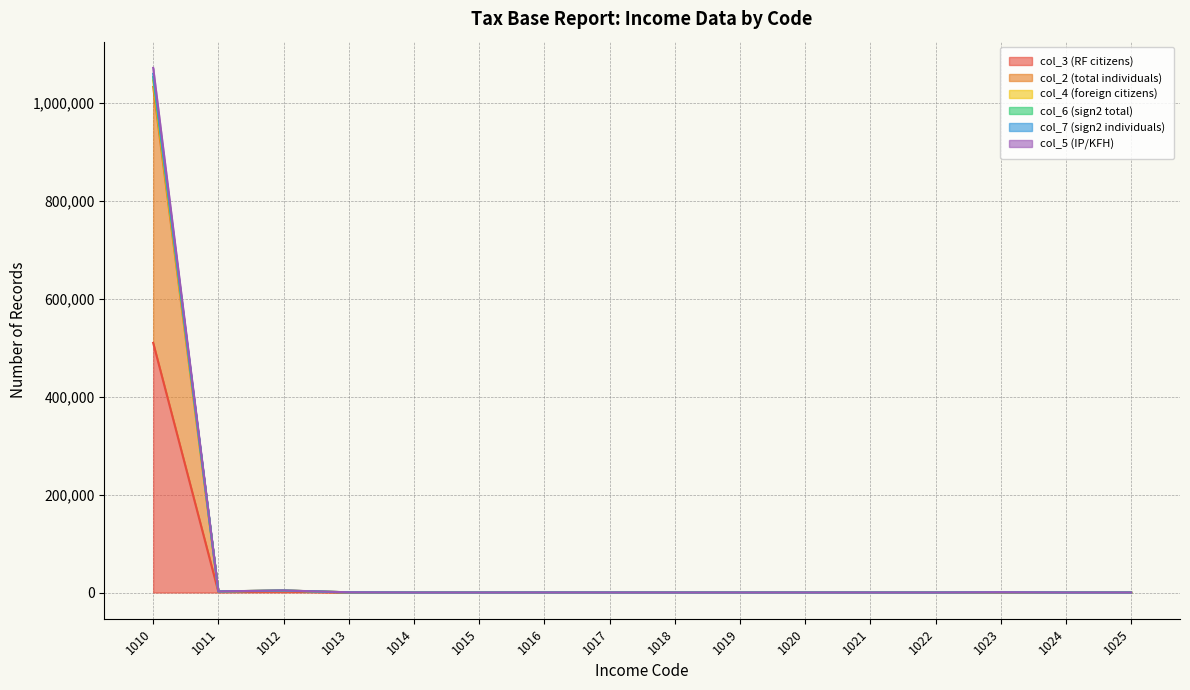

How many lines are shown in the chart?

6